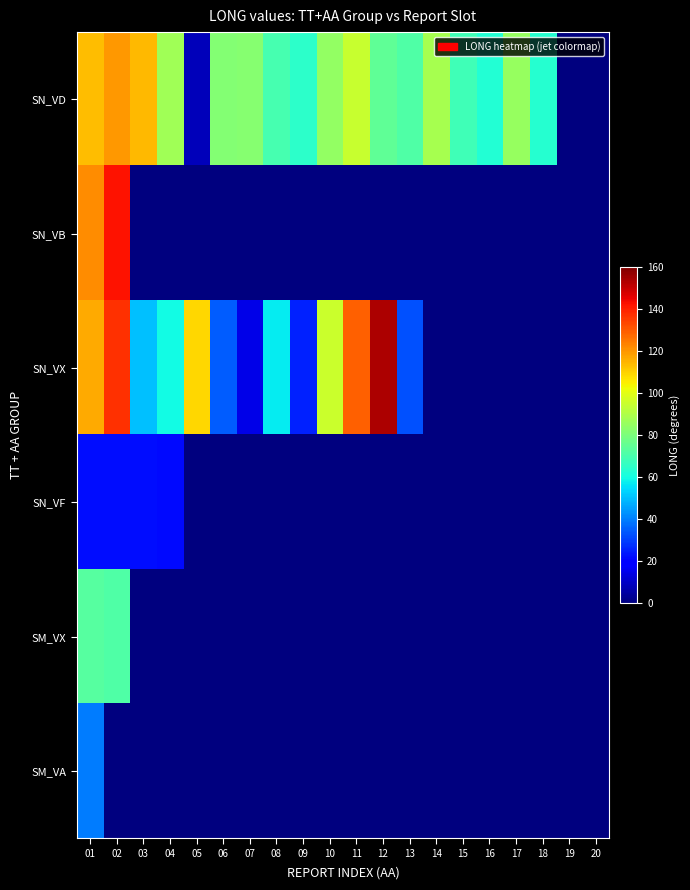

Which category has the lowest value across all series?

19